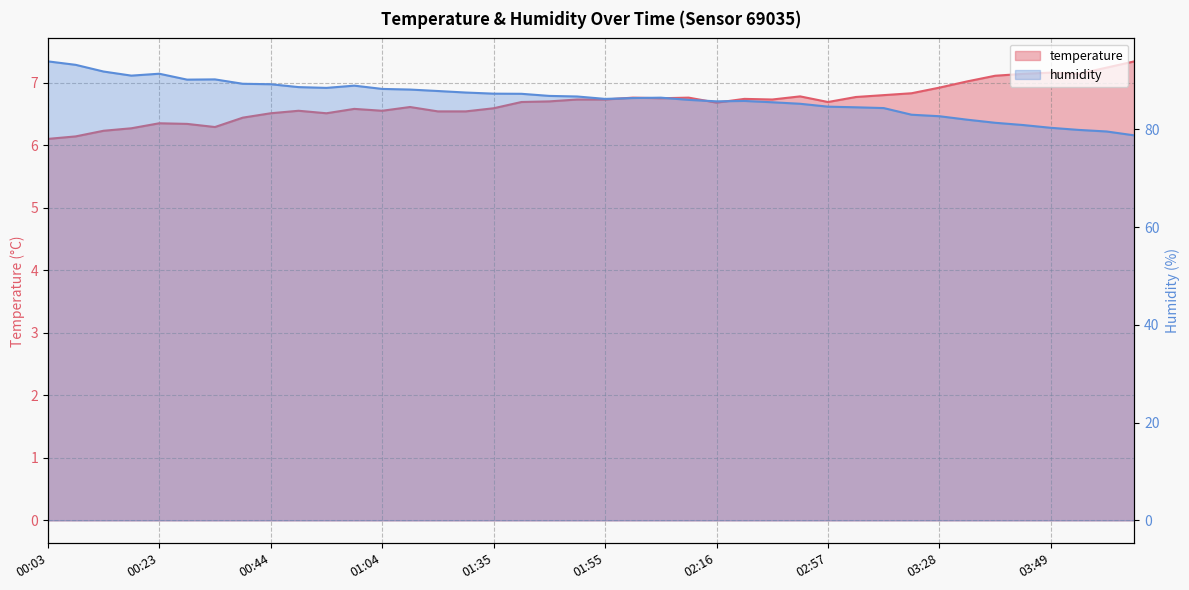

What is the minimum value shown in the chart?

6.1